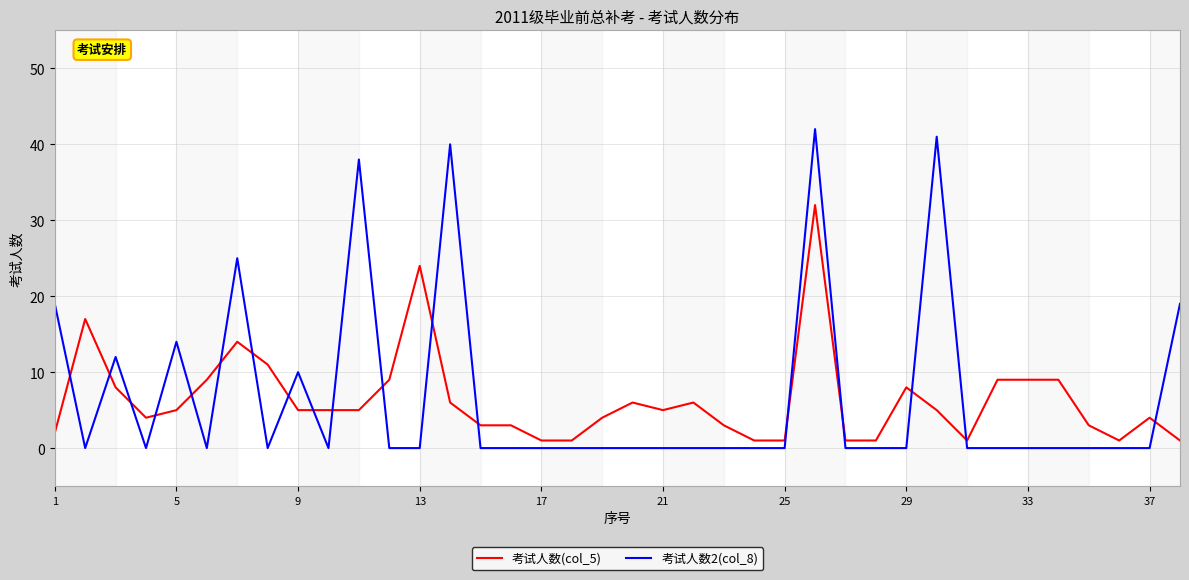

Which series has the widest spread of values?

考试人数2(col_8)